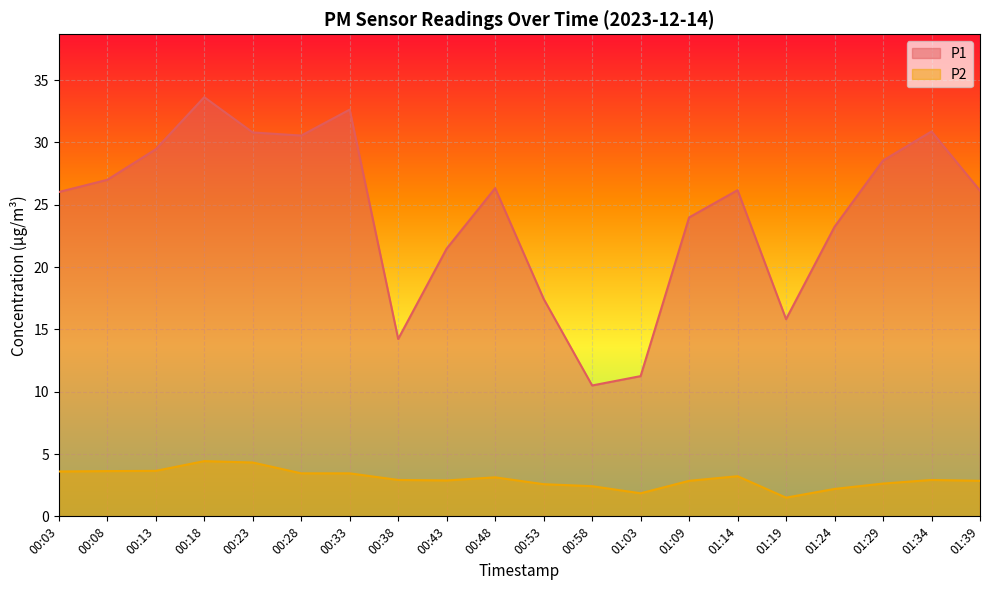

Which category has the highest value in the P2 series?

00:18